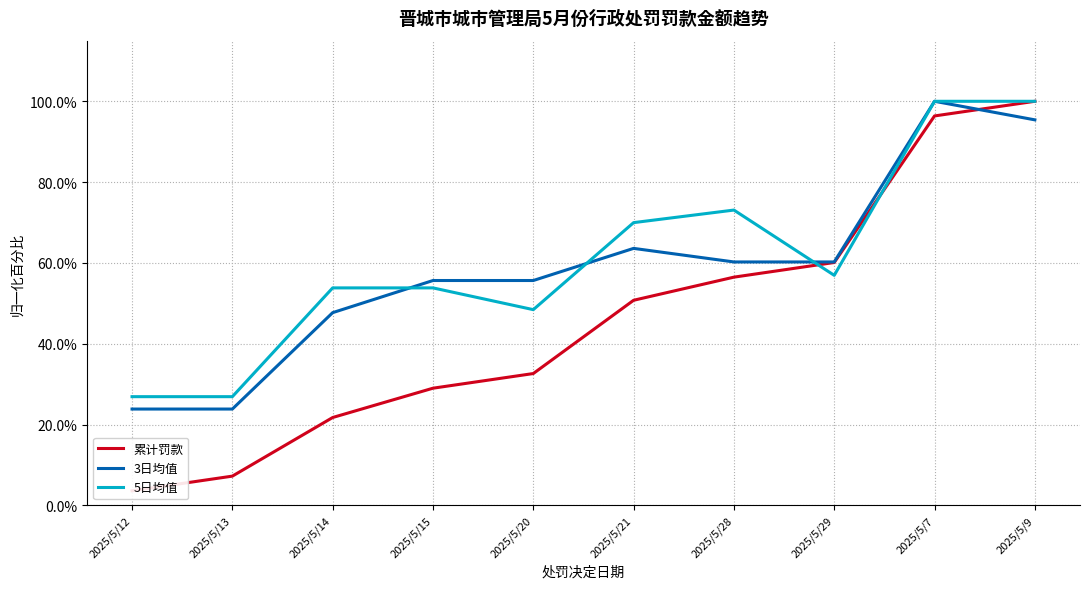

List the labels in order of 3日均值 value, largest first.

2025/5/7, 2025/5/9, 2025/5/21, 2025/5/28, 2025/5/29, 2025/5/15, 2025/5/20, 2025/5/14, 2025/5/12, 2025/5/13